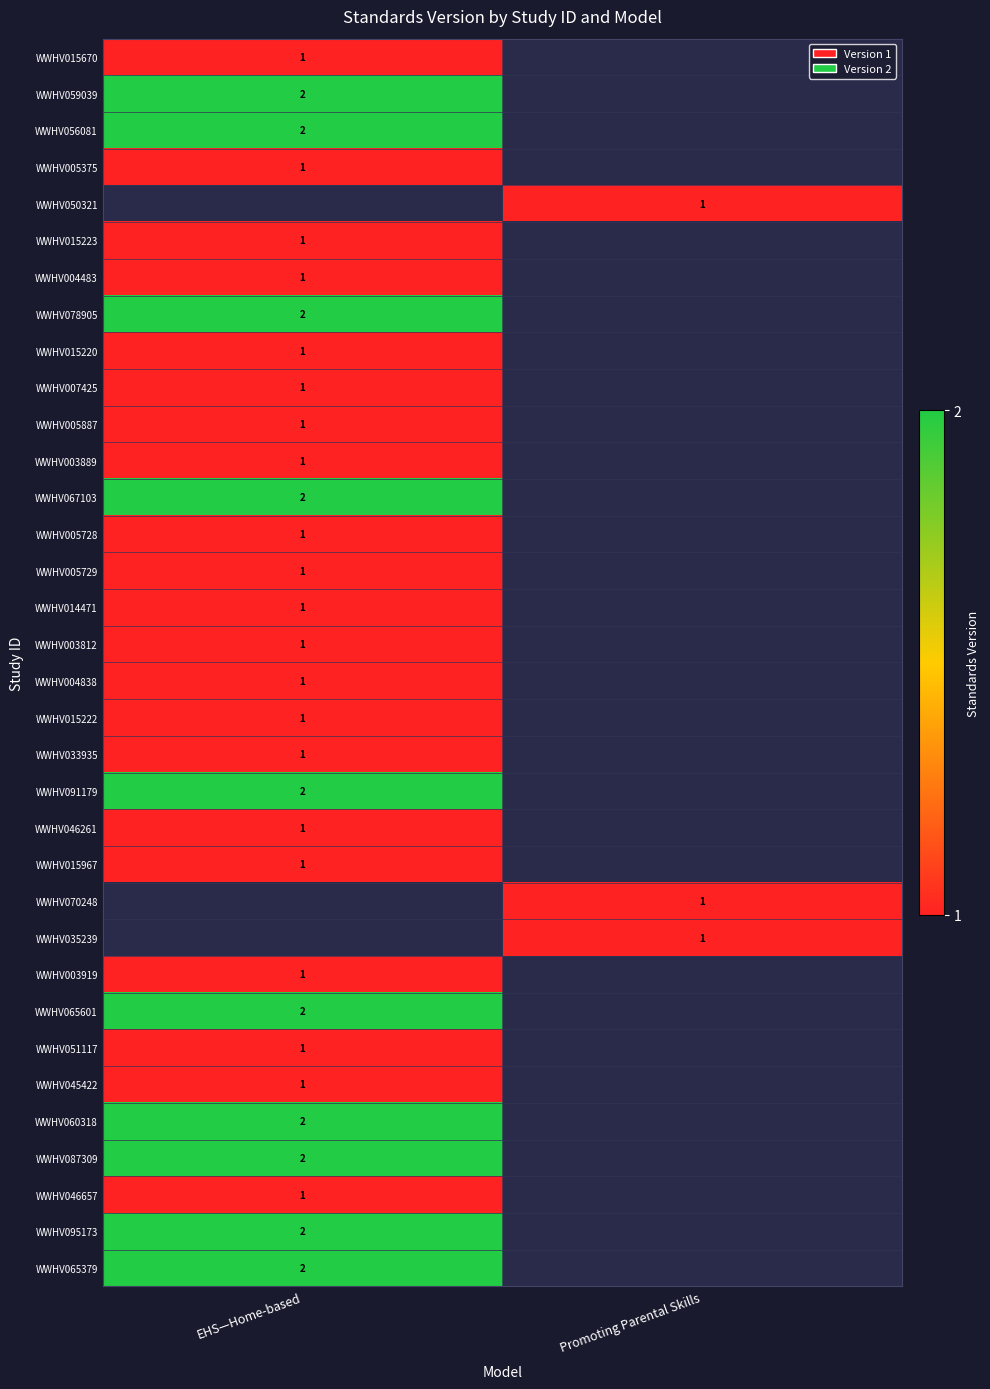

Count the number of data series in this chart.

34